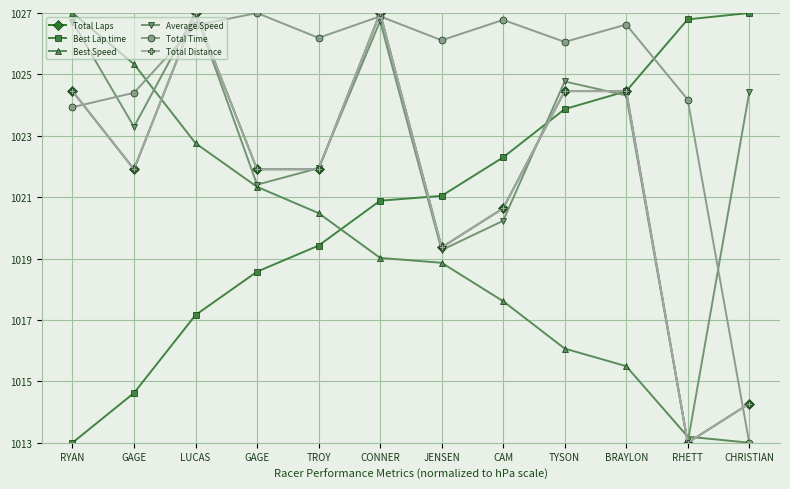

What is the difference between the Best Lap time values at CHRISTIAN and TROY?

7.6